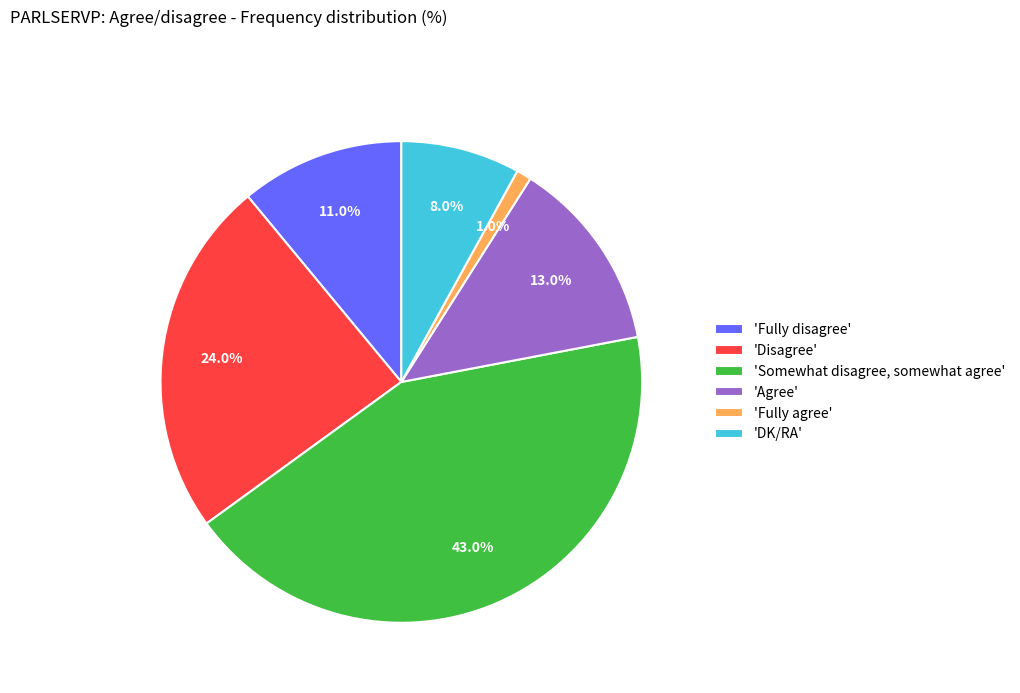

What is the ratio of the value at 'Disagree' to the value at 'Somewhat disagree, somewhat agree'?

0.6